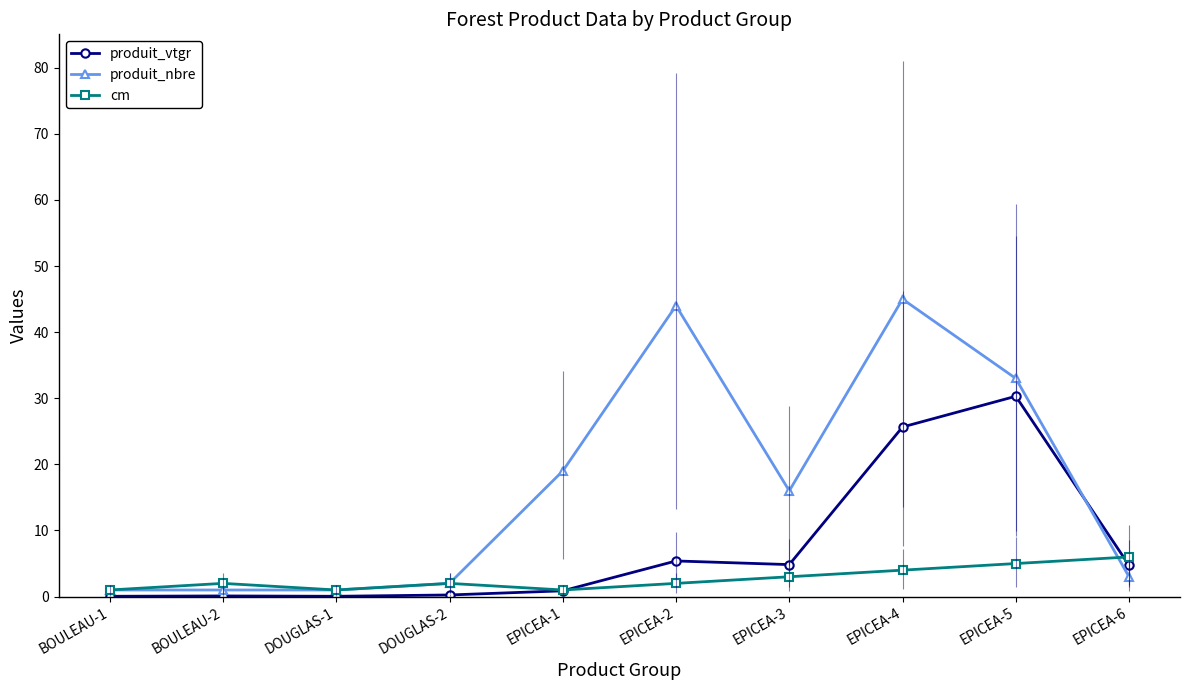

At how many categories does at least one series exceed 32?

3